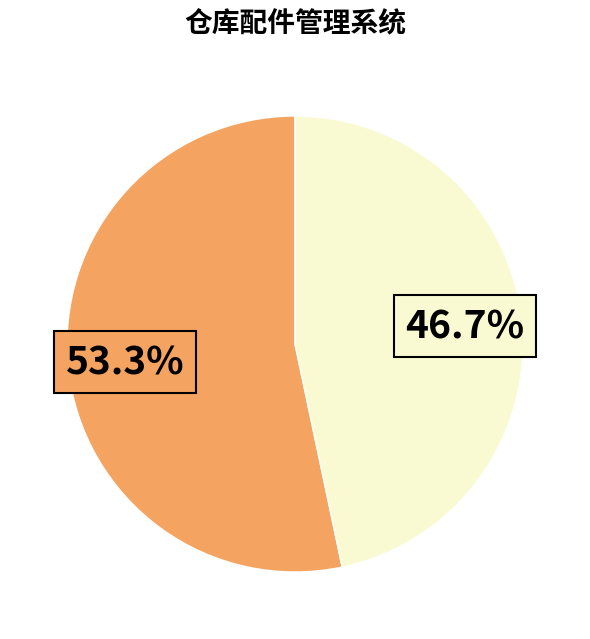

Is there a majority slice in this chart?

Yes